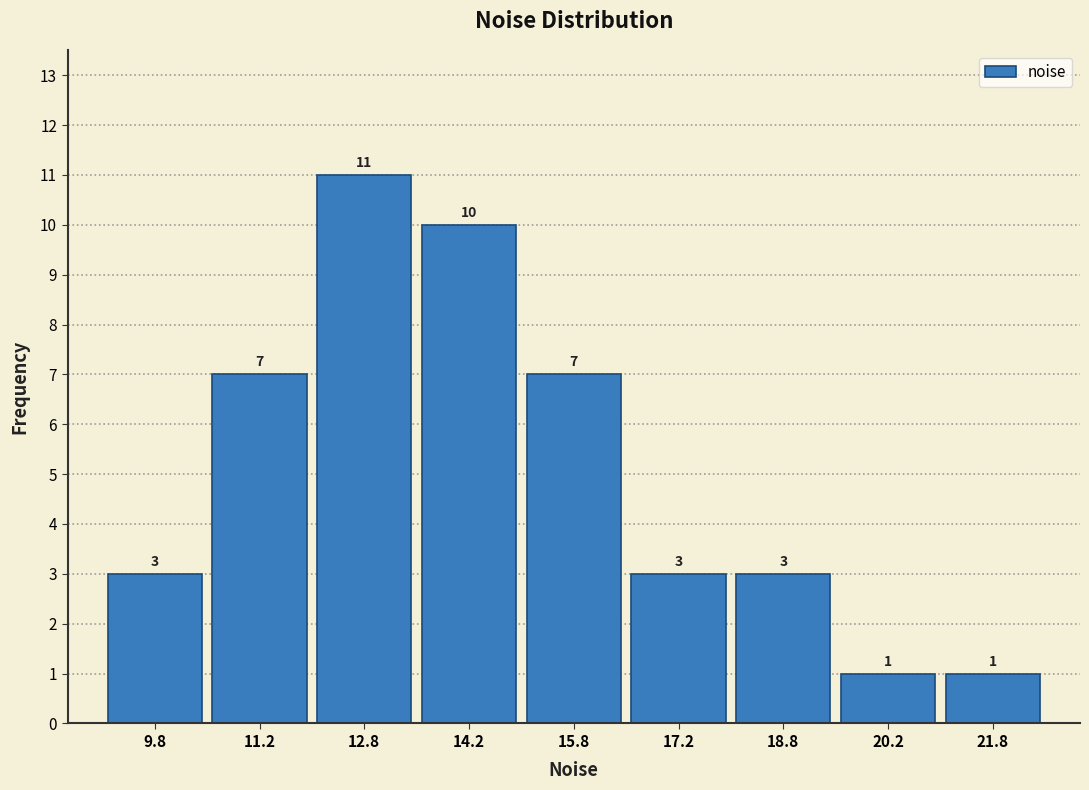

Which range on the x-axis has the tallest bar?

12.0 to 13.5